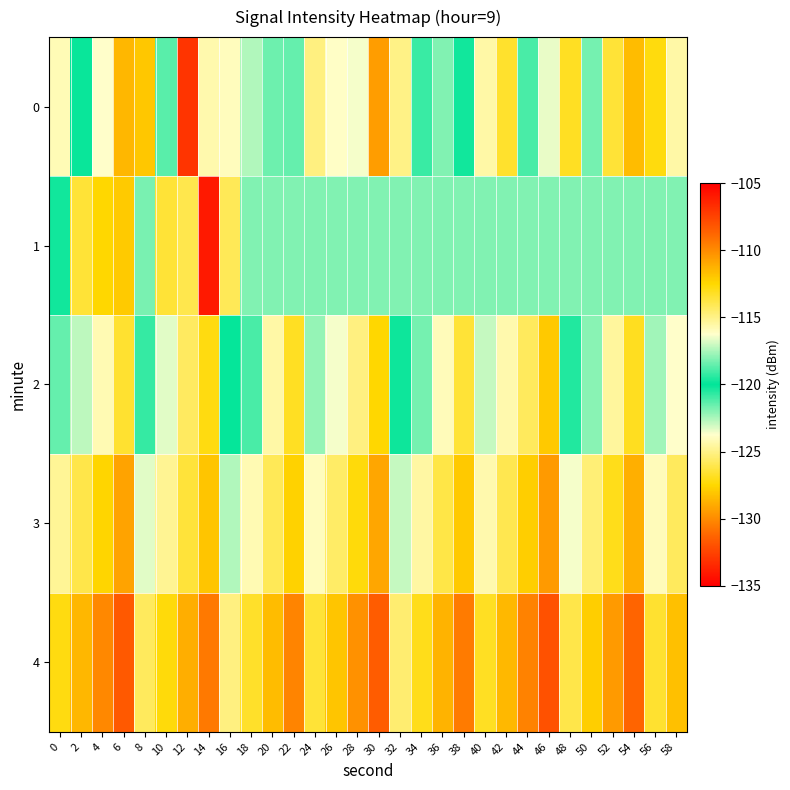

Reading left to right, what are all the values shown in this chart?

0: 0=-124.1	2=-119.9	4=-116.2	6=-111.4	8=-112.0	10=-121.3	12=-133.1	14=-124.3	16=-116.0	18=-117.4	20=-121.6	22=-121.5	24=-114.8	26=-116.2	28=-116.4	30=-110.6	32=-115.0	34=-119.1	36=-118.1	38=-120.3	40=-115.6	42=-113.3	44=-118.9	46=-116.6	48=-113.2	50=-118.2	52=-126.5	54=-111.6	56=-112.7	58=-124.4
1: 0=-119.8	2=-113.5	4=-112.5	6=-112.1	8=-121.8	10=-113.5	12=-114.0	14=-106.0	16=-125.9	18=-118.1	20=-118.1	22=-118.1	24=-118.1	26=-118.1	28=-118.1	30=-118.1	32=-118.1	34=-118.1	36=-118.1	38=-118.1	40=-118.1	42=-118.1	44=-118.1	46=-118.1	48=-118.1	50=-118.1	52=-118.1	54=-118.1	56=-118.1	58=-118.1
2: 0=-118.5	2=-117.2	4=-115.8	6=-113.4	8=-119.2	10=-116.7	12=-114.3	14=-112.8	16=-120.1	18=-118.9	20=-115.6	22=-113.2	24=-117.8	26=-116.4	28=-114.9	30=-112.5	32=-119.8	34=-118.3	36=-115.9	38=-113.5	40=-117.1	42=-115.7	44=-114.2	46=-112.0	48=-119.5	50=-118.0	52=-115.4	54=-113.1	56=-117.6	58=-116.2
3: 0=-115.3	2=-113.9	4=-112.4	6=-110.8	8=-116.7	10=-115.2	12=-113.6	14=-111.9	16=-117.4	18=-115.8	20=-114.1	22=-112.3	24=-116.0	26=-114.4	28=-112.7	30=-110.9	32=-117.1	34=-115.5	36=-113.8	38=-112.0	40=-115.7	42=-114.0	44=-112.2	46=-110.5	48=-116.4	50=-114.7	52=-113.0	54=-111.2	56=-115.9	58=-114.2
4: 0=-112.8	2=-111.4	4=-109.9	6=-108.3	8=-114.2	10=-112.7	12=-111.1	14=-109.4	16=-114.9	18=-113.3	20=-111.6	22=-109.8	24=-113.5	26=-111.9	28=-110.2	30=-108.4	32=-114.6	34=-113.0	36=-111.3	38=-109.5	40=-113.2	42=-111.5	44=-109.7	46=-108.0	48=-113.9	50=-112.2	52=-110.5	54=-108.7	56=-113.4	58=-111.7